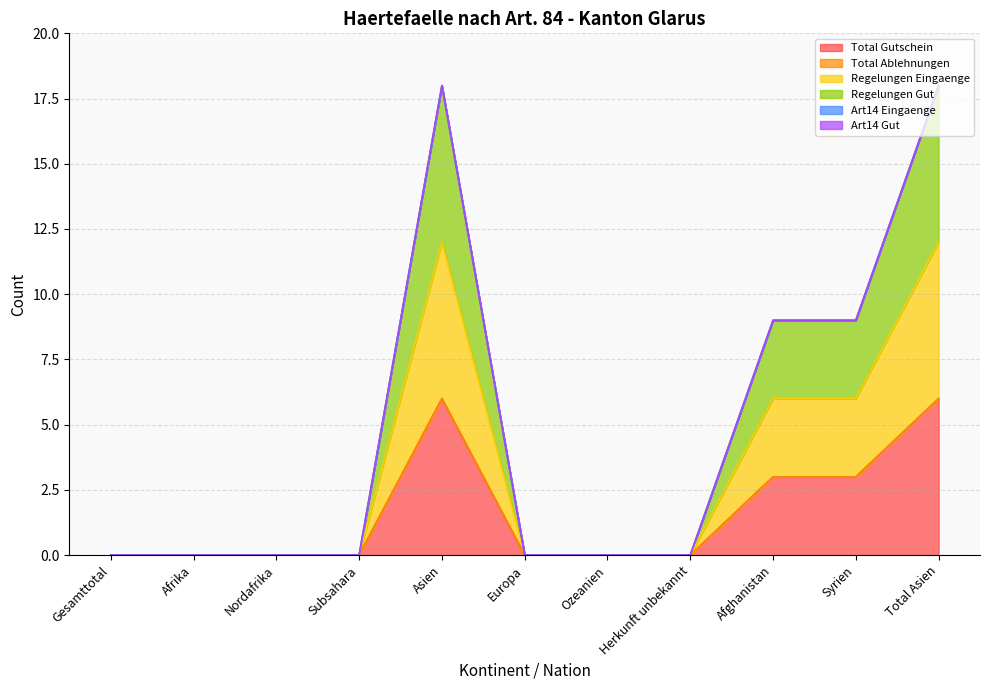

What is the sum of all Regelungen Eingaenge values?

18